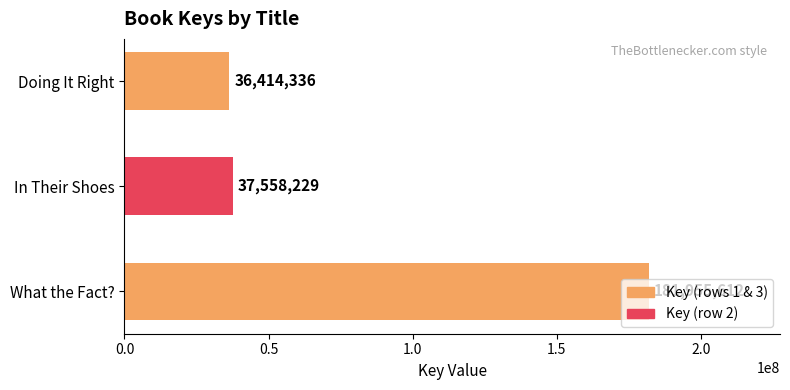

How many data points are less than 37558229?

1